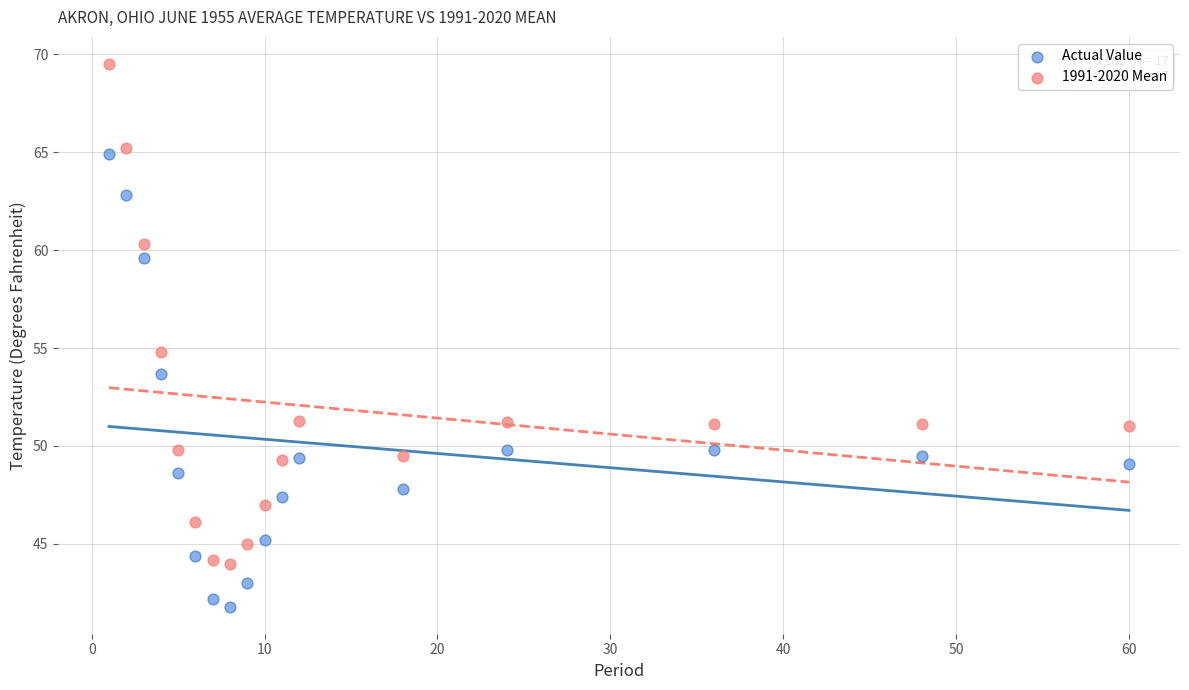

Which series reaches the maximum Y coordinate?

1991-2020 Mean